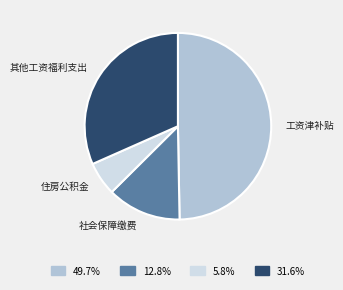

How many slices are in this pie chart?

4